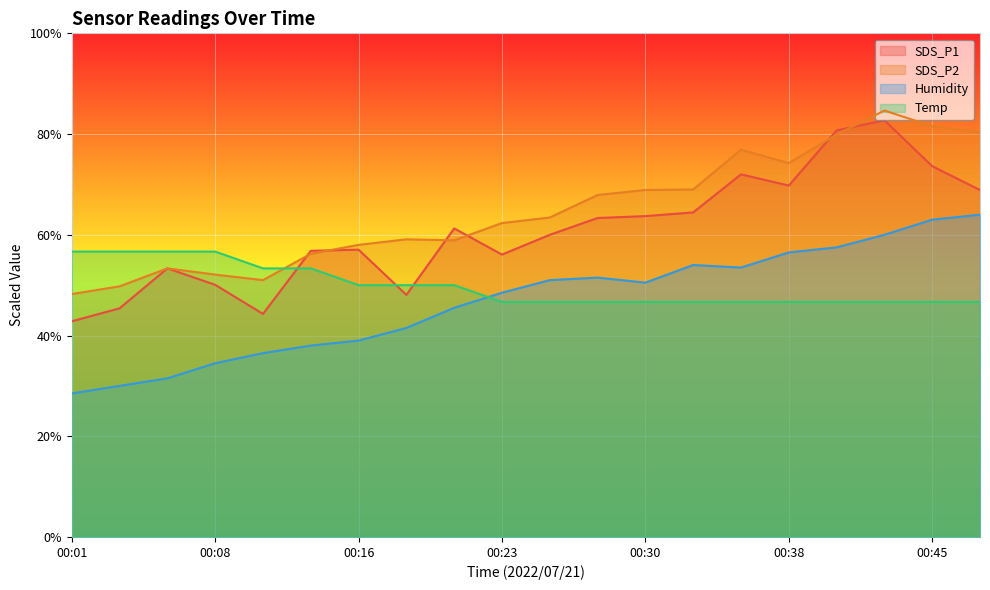

Reading left to right, what are all the values shown in this chart?

SDS_P1: 42.8	45.4	53.3	50.1	44.3	56.8	57.0	48.1	61.3	56.1	60.0	63.3	63.7	64.4	72.0	69.8	80.7	82.7	73.6	68.9
SDS_P2: 48.2	49.8	53.3	52.1	51.0	56.2	58.0	59.1	58.9	62.3	63.4	67.9	68.9	69.0	76.9	74.2	79.9	84.7	81.6	80.3
Humidity: 28.5	30.0	31.5	34.5	36.5	38.0	39.0	41.5	45.5	48.5	51.0	51.5	50.5	54.0	53.5	56.5	57.5	60.0	63.0	64.0
Temp: 56.7	56.7	56.7	56.7	53.3	53.3	50.0	50.0	50.0	46.7	46.7	46.7	46.7	46.7	46.7	46.7	46.7	46.7	46.7	46.7